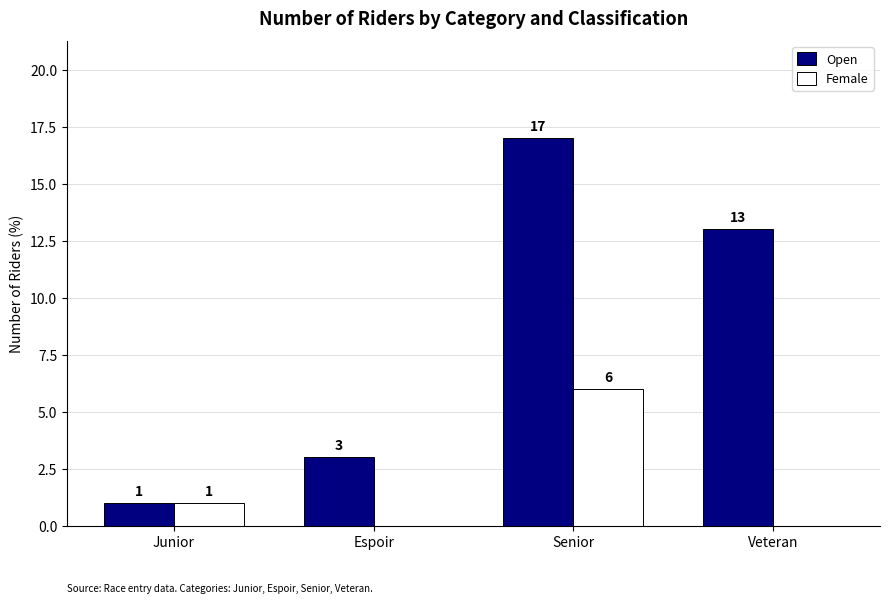

What are all the series names shown in the legend?

Open, Female